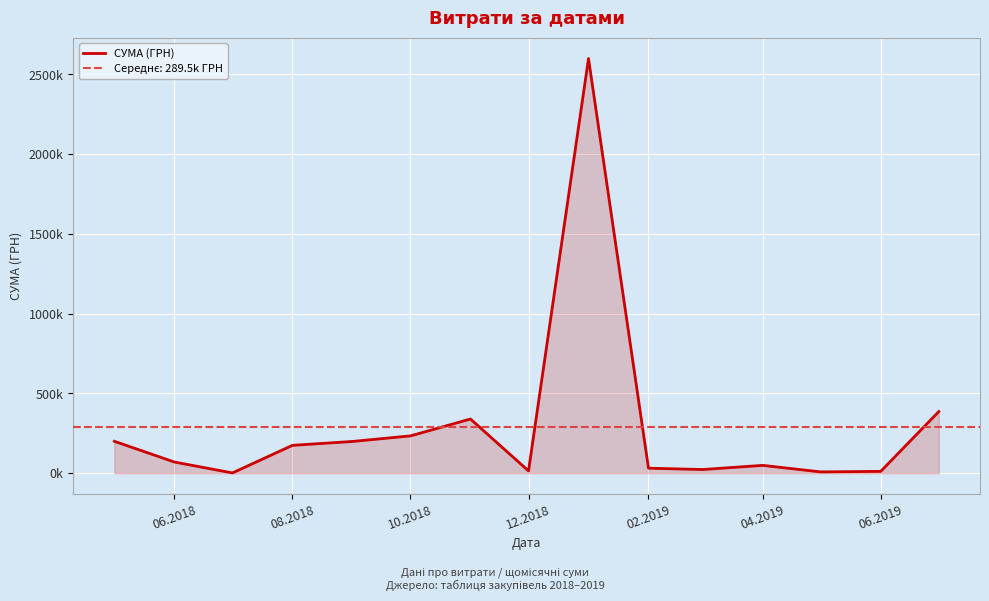

True or false: the data has more than 0 interior local peaks.

True